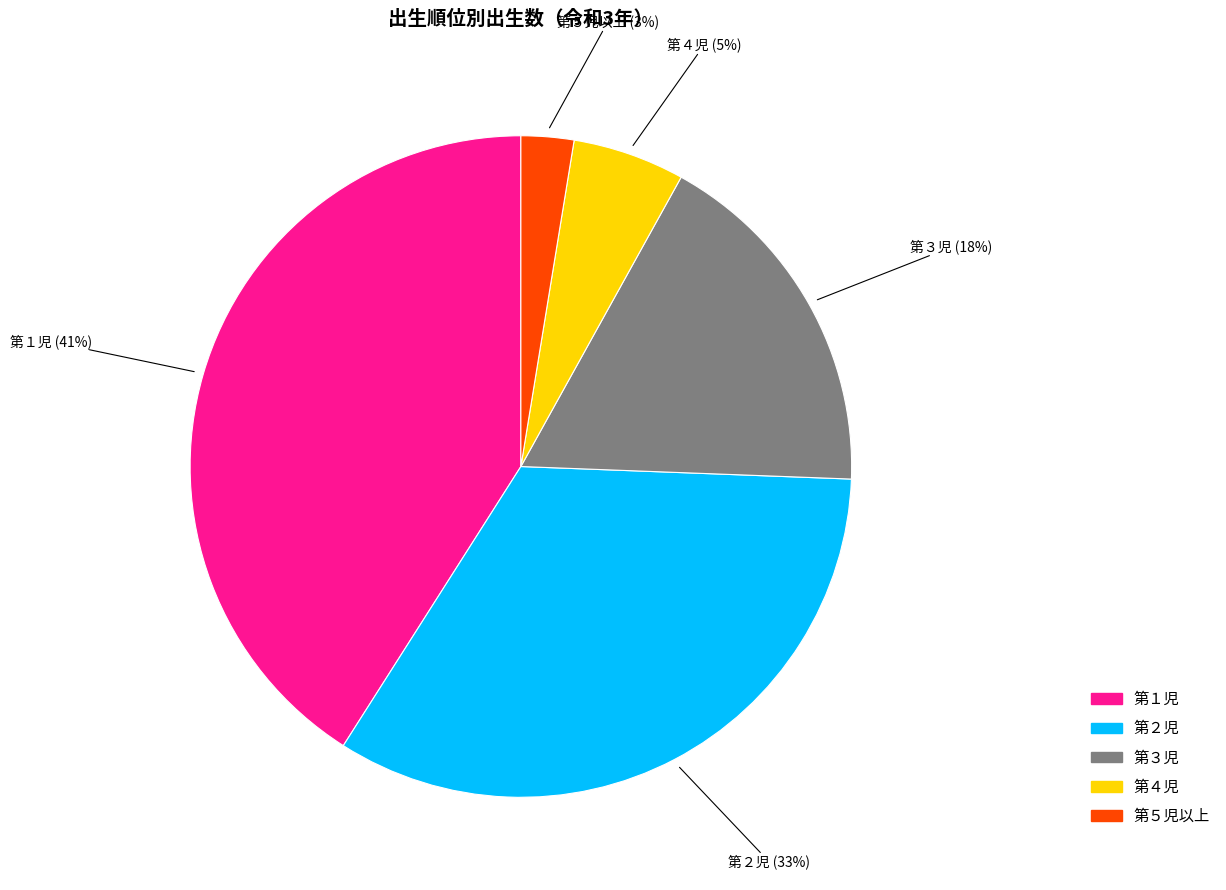

What percentage is the 第２児 slice, to the nearest percent?

33%